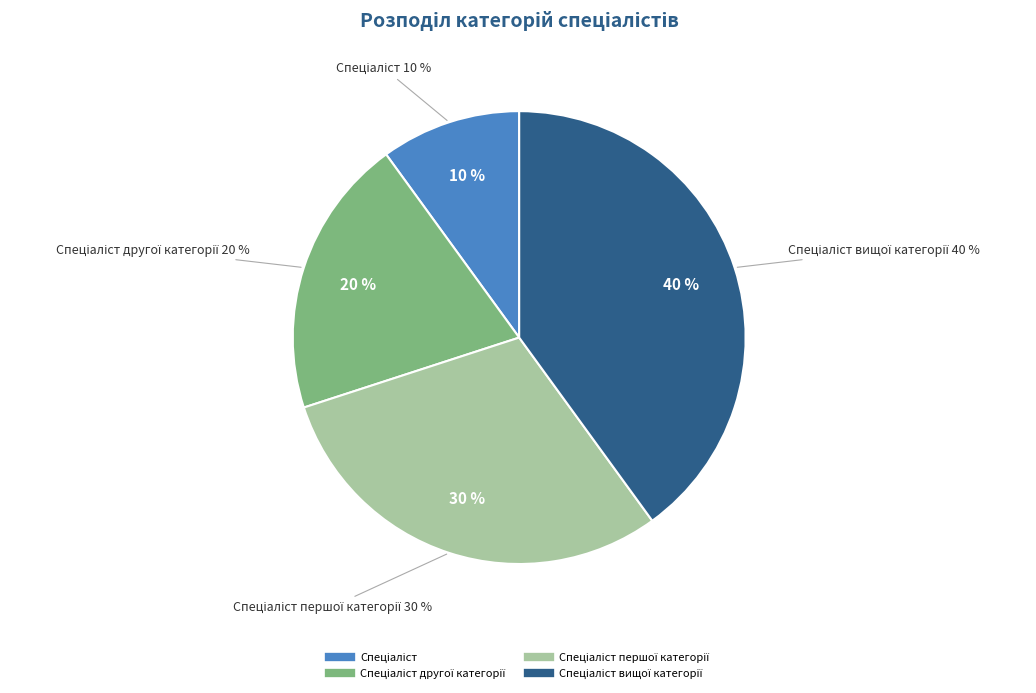

How many slices are in this pie chart?

4